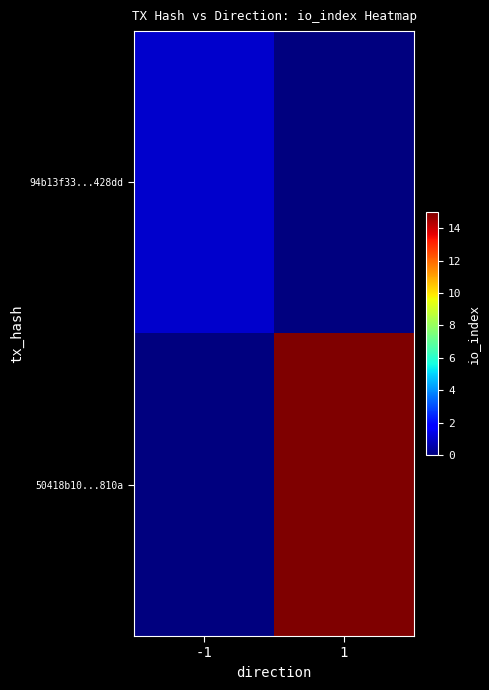

How many data points does each series have?

2